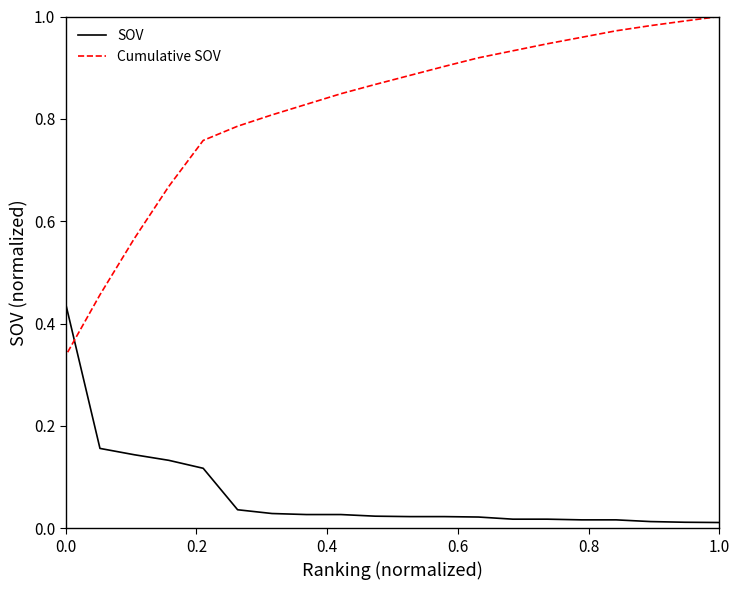

At how many categories does at least one series exceed 0?

20